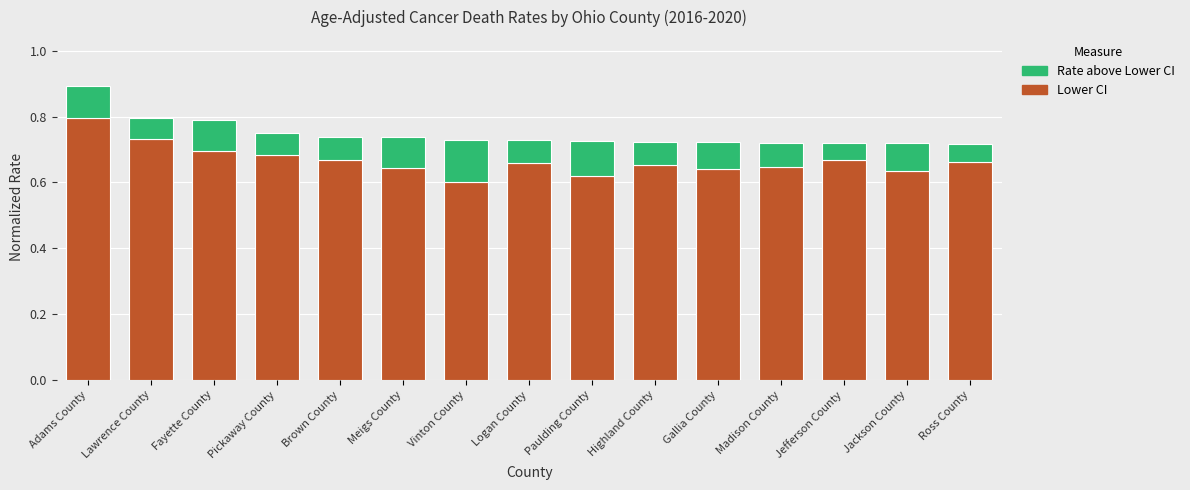

What is the highest value of the Lower CI series?

0.8